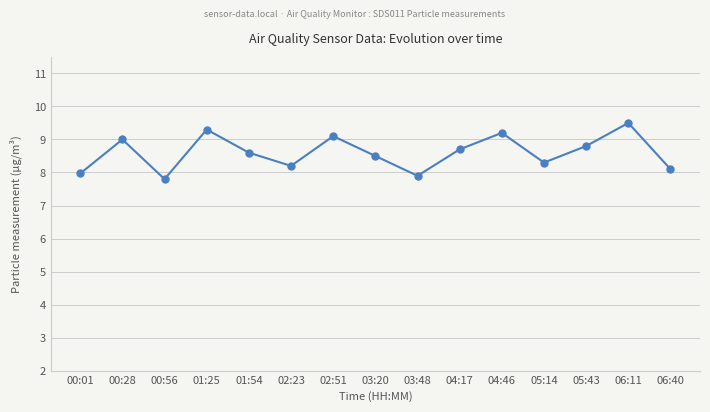

What value does the data have at 05:43?

8.8